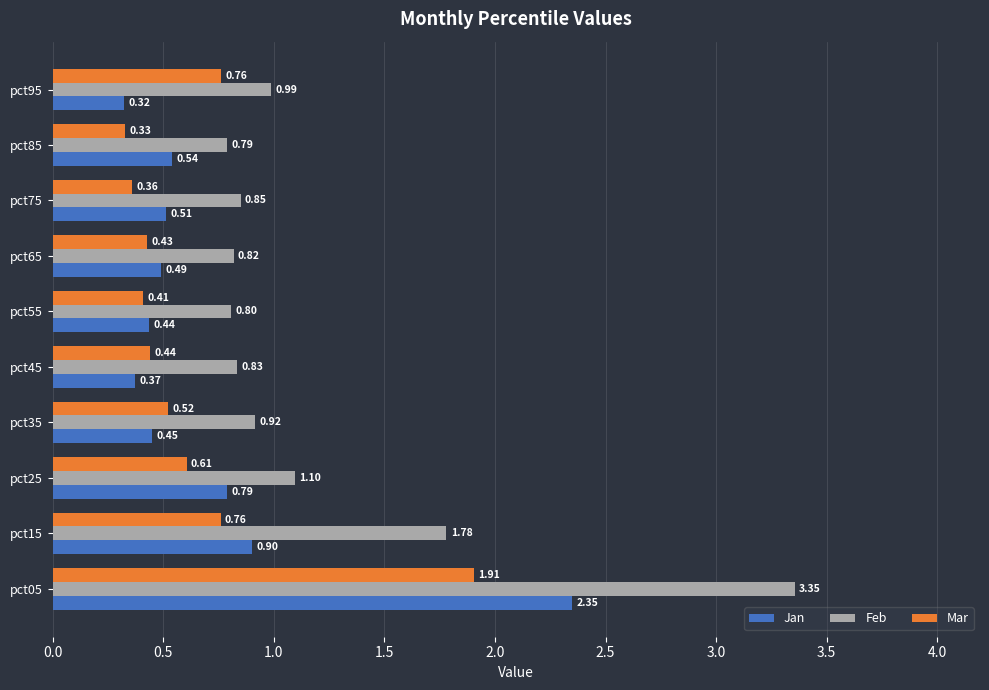

Which series has the widest spread of values?

Feb